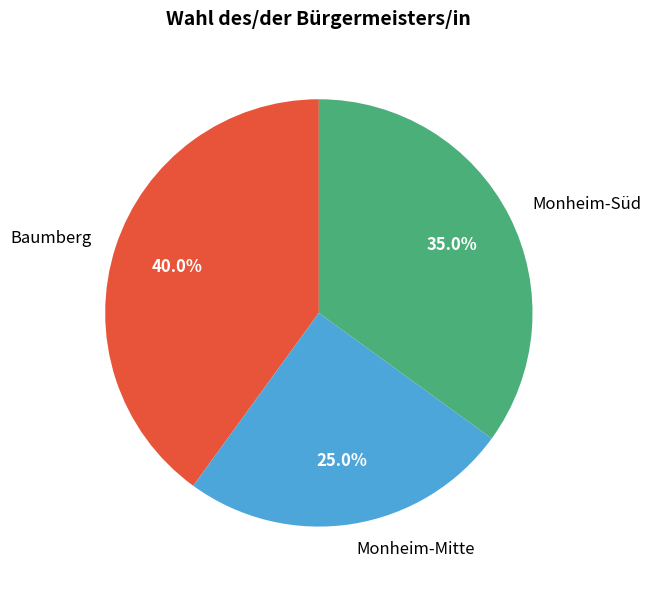

True or false: Baumberg accounts for 40% of the total.

True